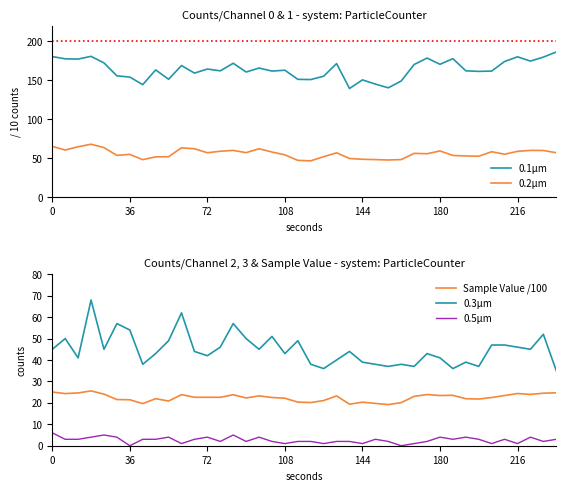

Which series has the widest spread of values?

0.1µm